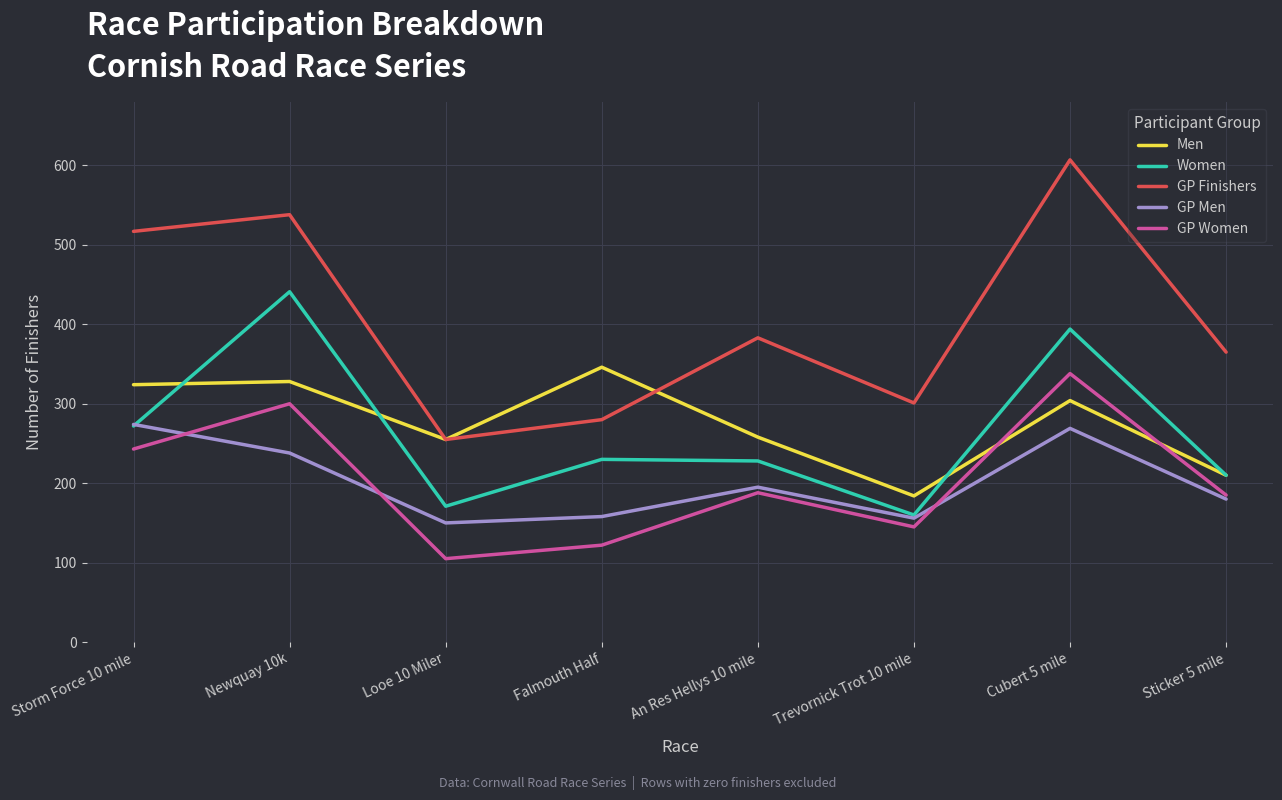

How many distinct data groups are displayed?

5